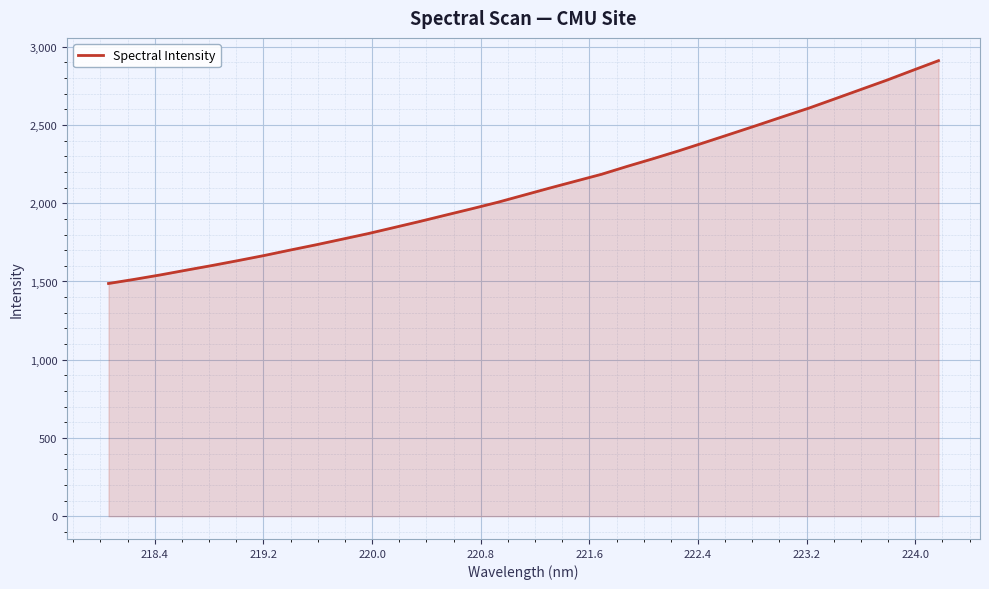

What is the greatest value displayed?

2911.3